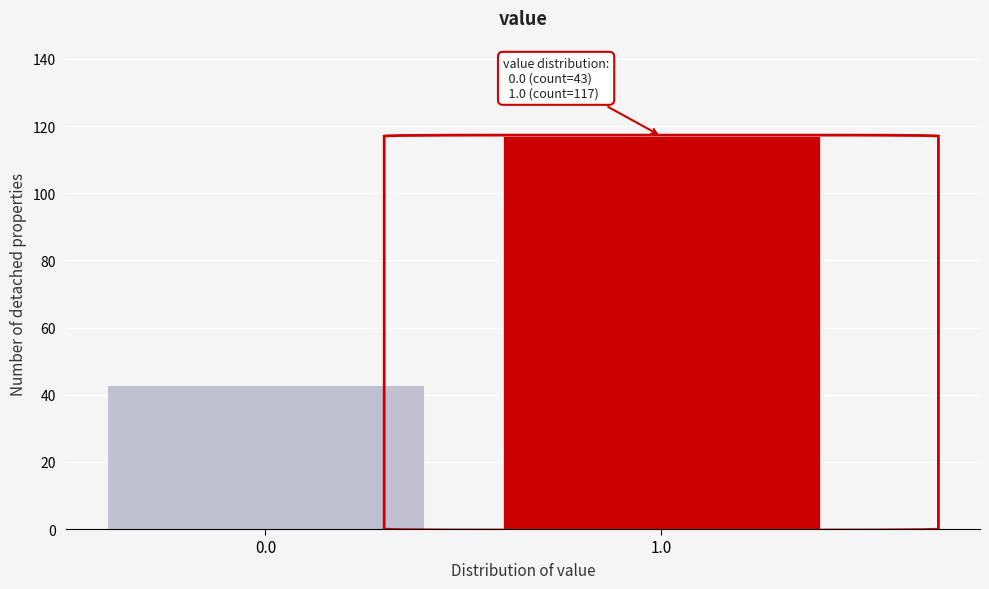

Reading left to right, transcribe all the data shown in this chart.

0.0=43	1.0=117